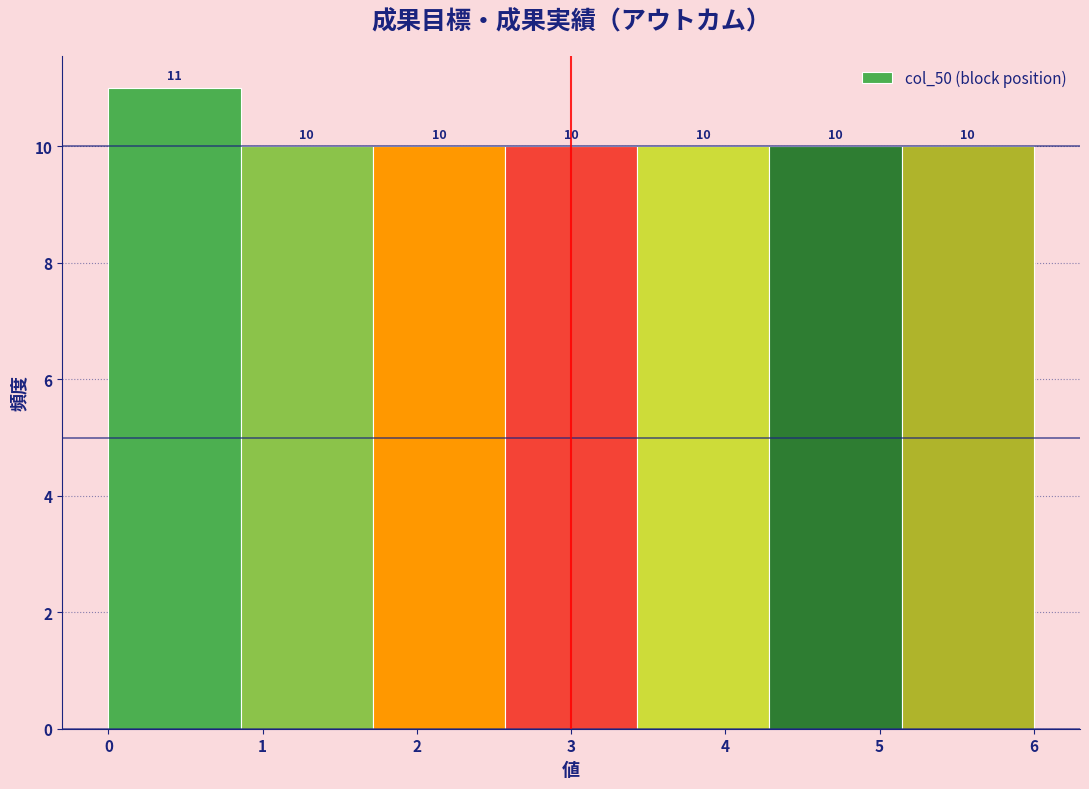

Reading left to right, transcribe this chart: for each bar, give the range it covers on the x-axis and its height. The bar edges are not printed on the chart, so give them approximately, as read against the axis.

0.0 to 0.9: 11
0.9 to 1.7: 10
1.7 to 2.6: 10
2.6 to 3.4: 10
3.4 to 4.3: 10
4.3 to 5.1: 10
5.1 to 6.0: 10